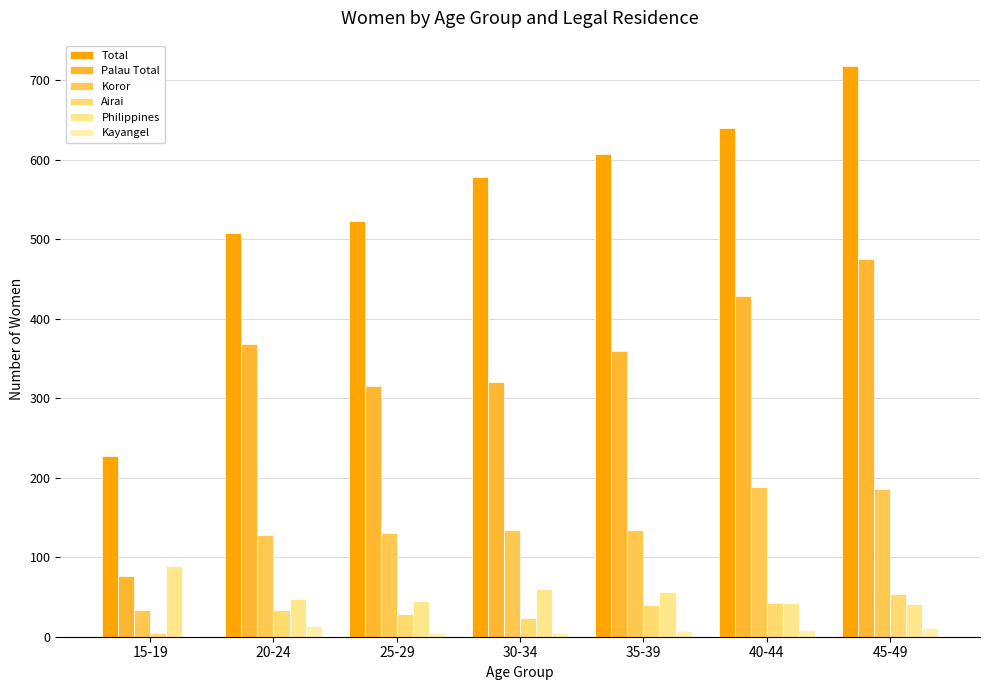

Which has a higher value, 25-29 or 35-39?

35-39